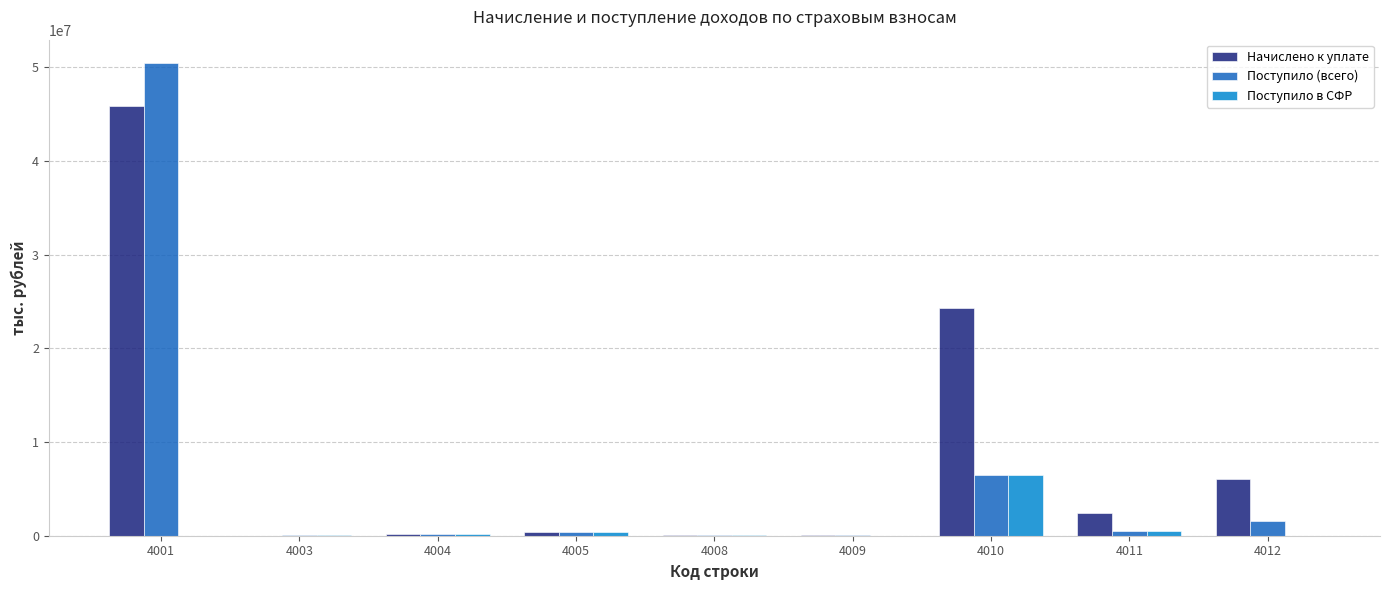

Which series has the largest total across all categories?

Начислено к уплате